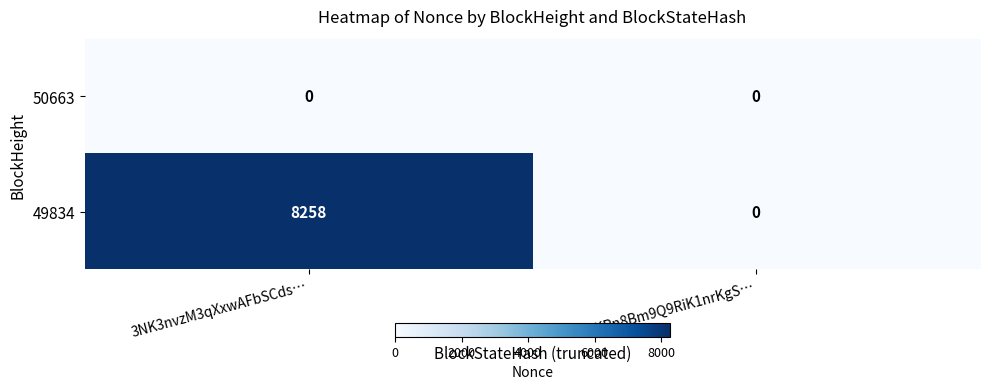

Between 3NK3nvzM3qXxwAFbSCds… and 3NKRn8Bm9Q9RiK1nrKgS…, which series saw the biggest shift?

49834